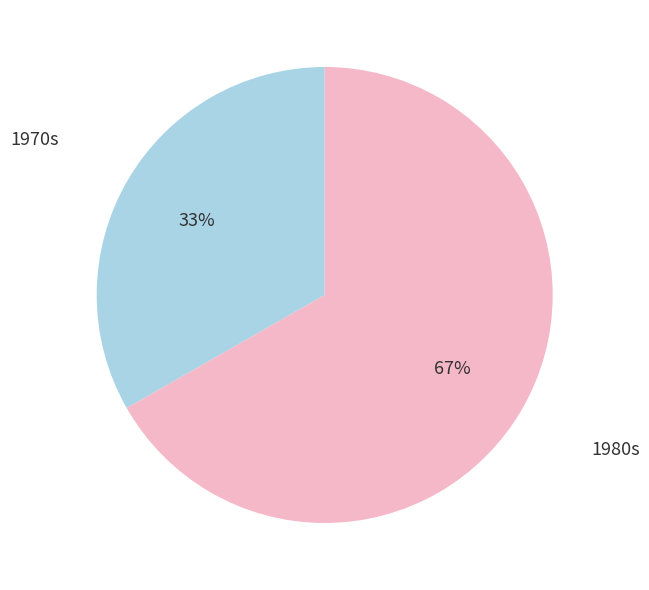

To the nearest percent, what is the average slice percentage?

50%